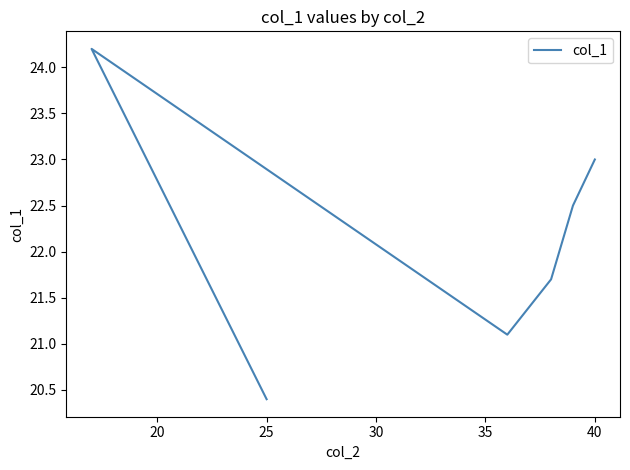

Reading right to left, what are all the values shown in this chart?

23.0	22.5	21.7	21.1	24.2	20.4